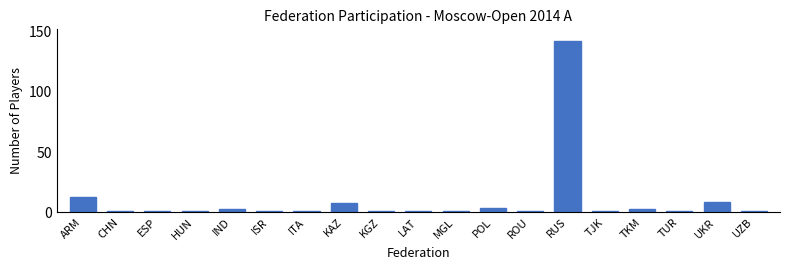

Reading left to right, what are all the values shown in this chart?

13	1	1	1	3	1	1	8	1	1	1	4	1	142	1	3	1	9	1